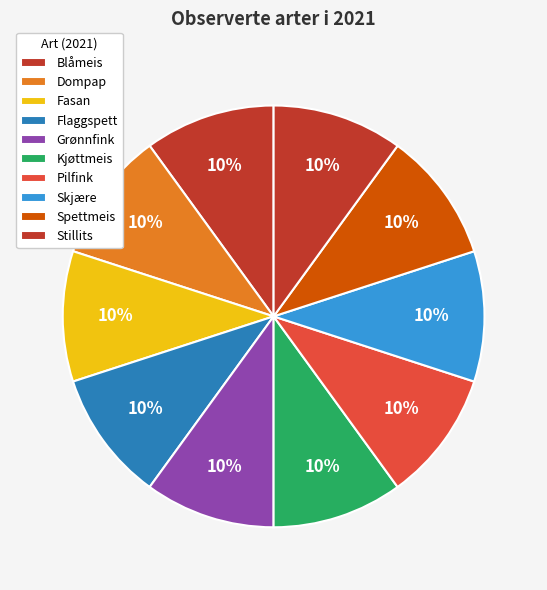

Count the number of slices in the pie.

10